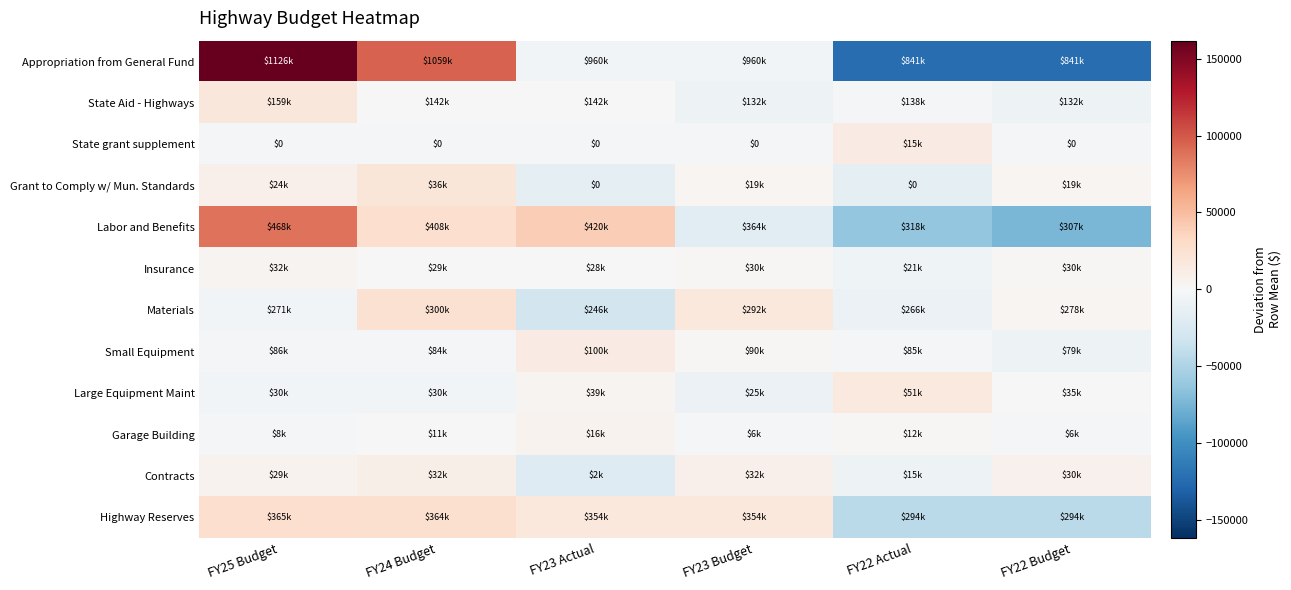

Is the value of Materials at FY23 Actual greater than the value of Appropriation from General Fund at FY23 Budget?

No